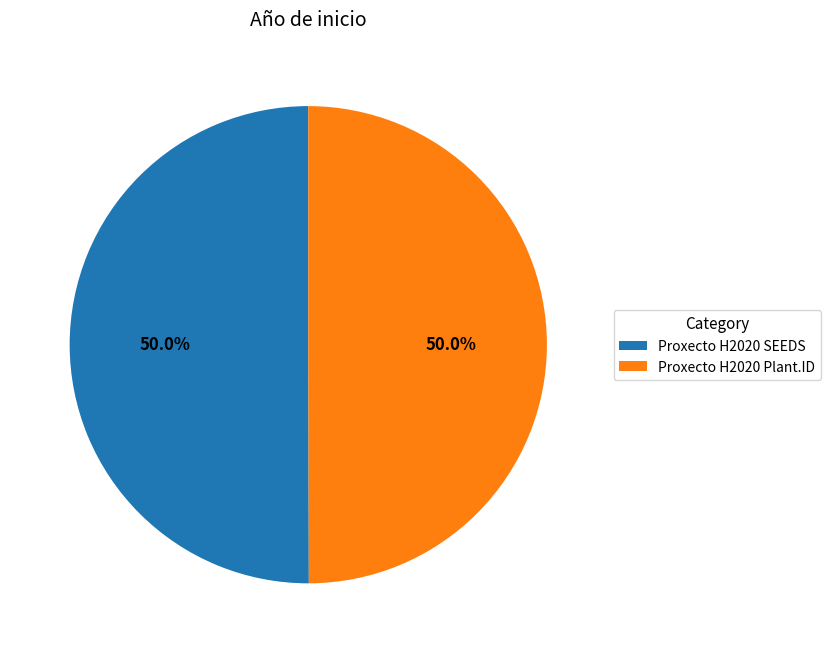

Approximately how many times larger is the value at Proxecto H2020 SEEDS compared to Proxecto H2020 Plant.ID?

1.0